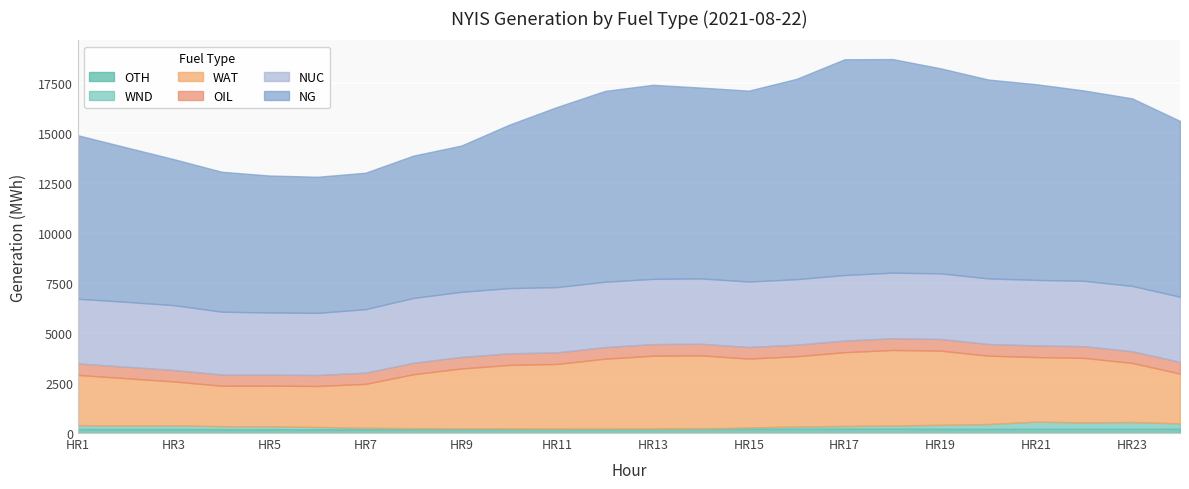

What are all the series names shown in the legend?

OTH, WND, WAT, OIL, NUC, NG